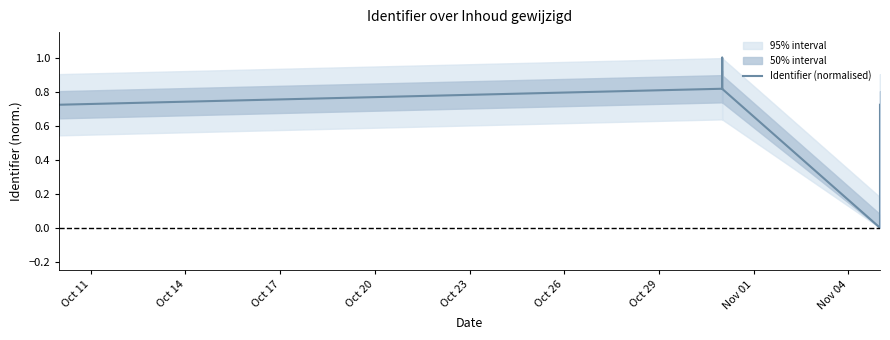

What is the difference between the maximum and second lowest values?

0.3